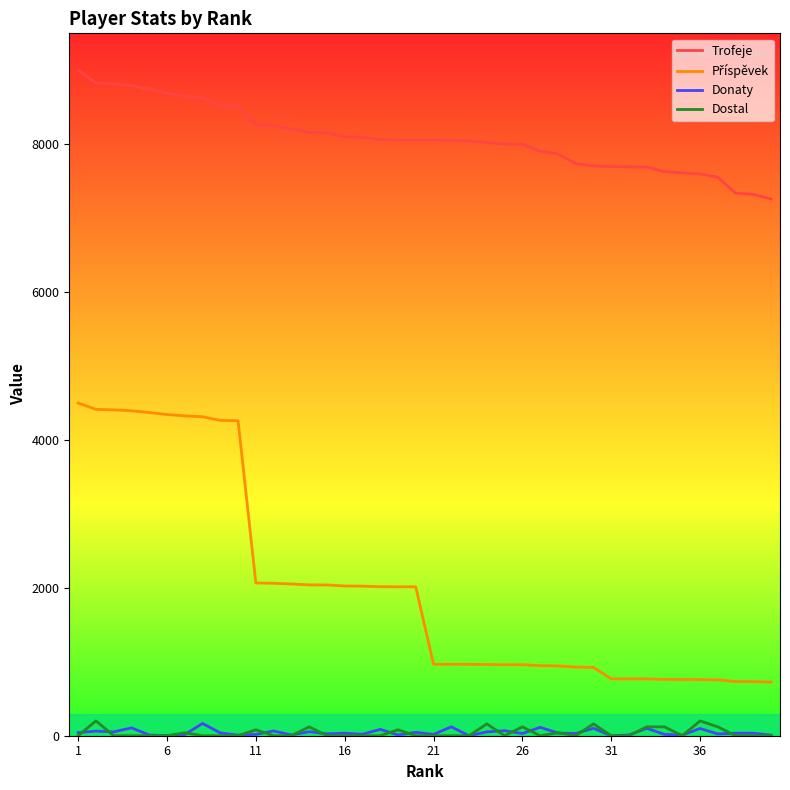

True or false: Trofeje and Dostal cross at least once.

False